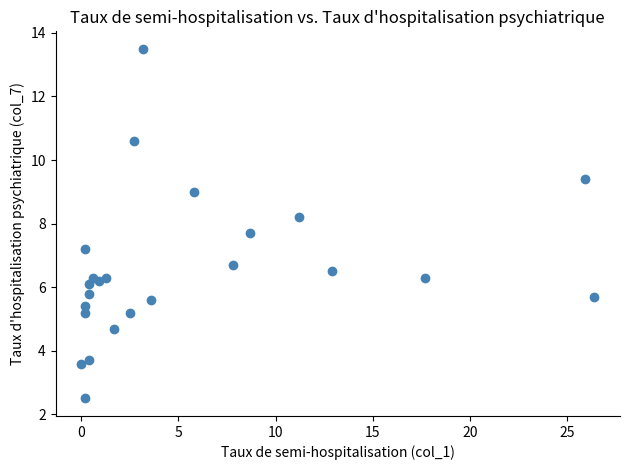

What is the range of Y values (max minus min)?

11.0